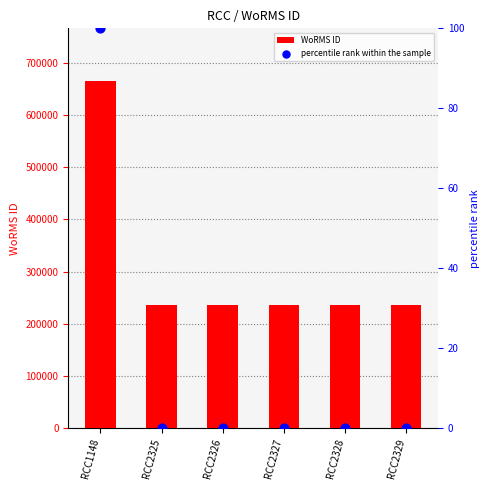

Which series has the widest spread of Y values?

WoRMS ID